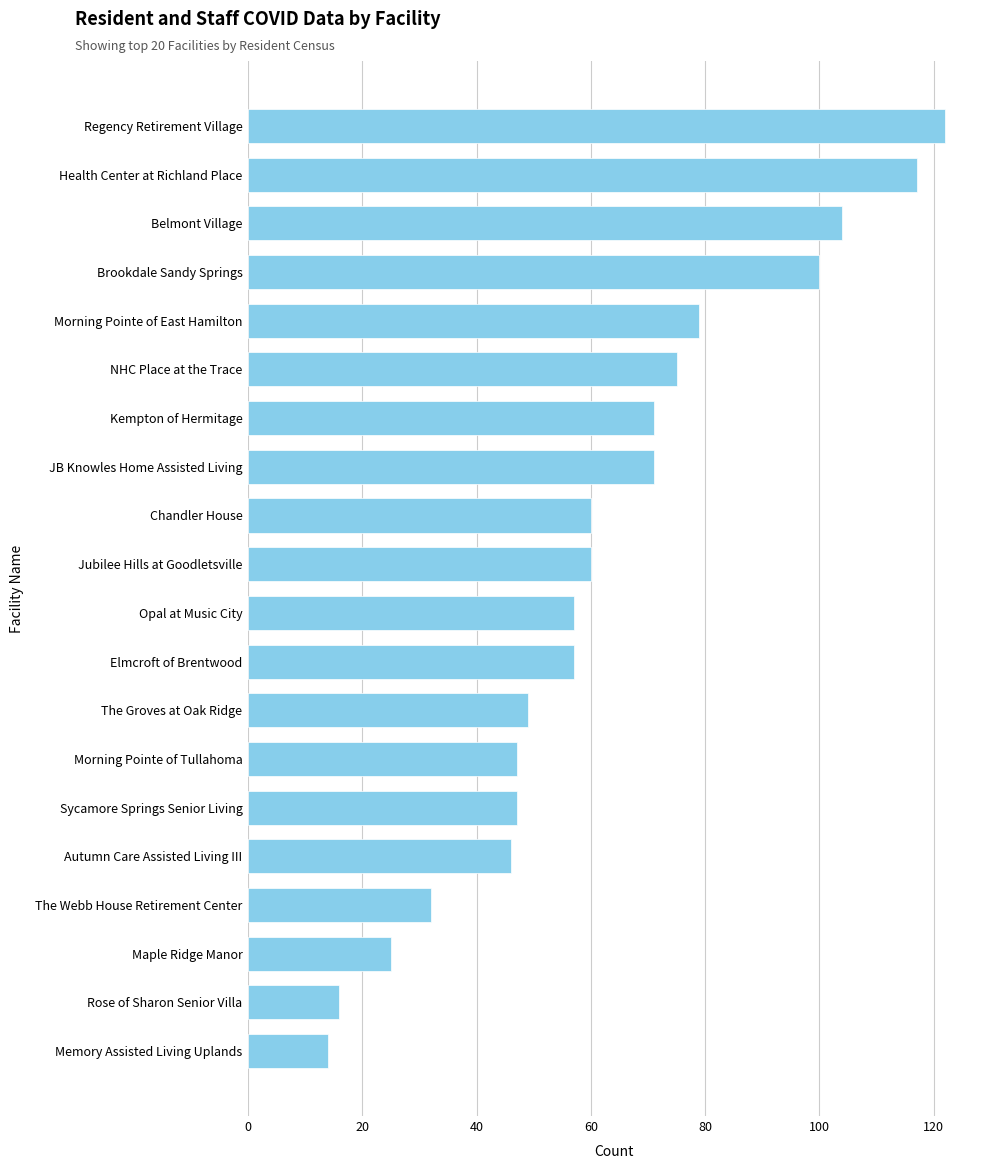

What is the smallest value displayed?

14